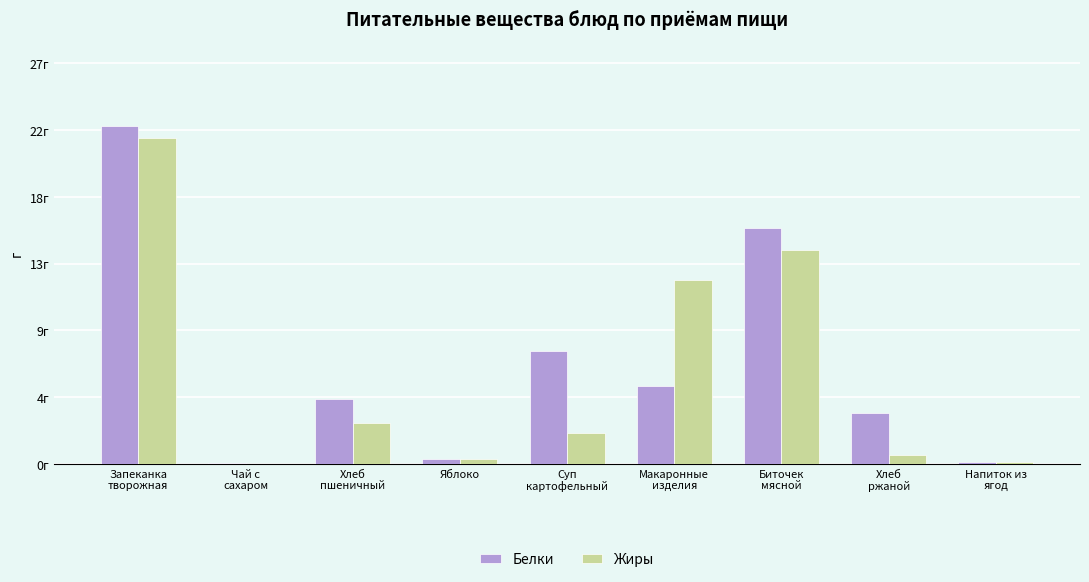

What is the total value across all series at Чай с
сахаром?

0.1